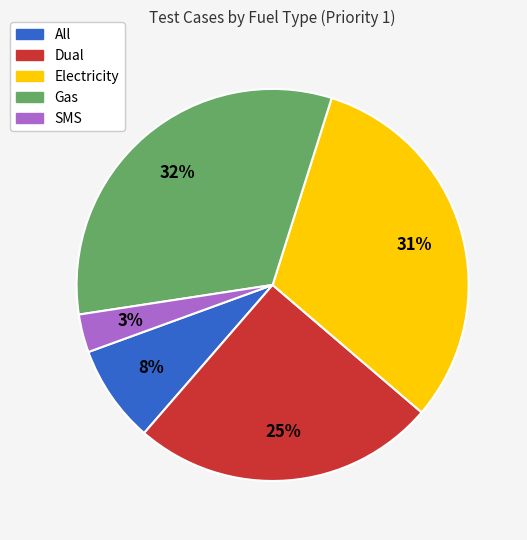

Is it true that SMS is 3% of the pie?

True